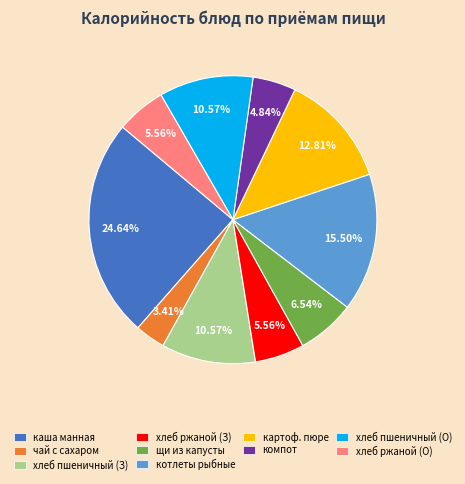

Count the number of slices in the pie.

10